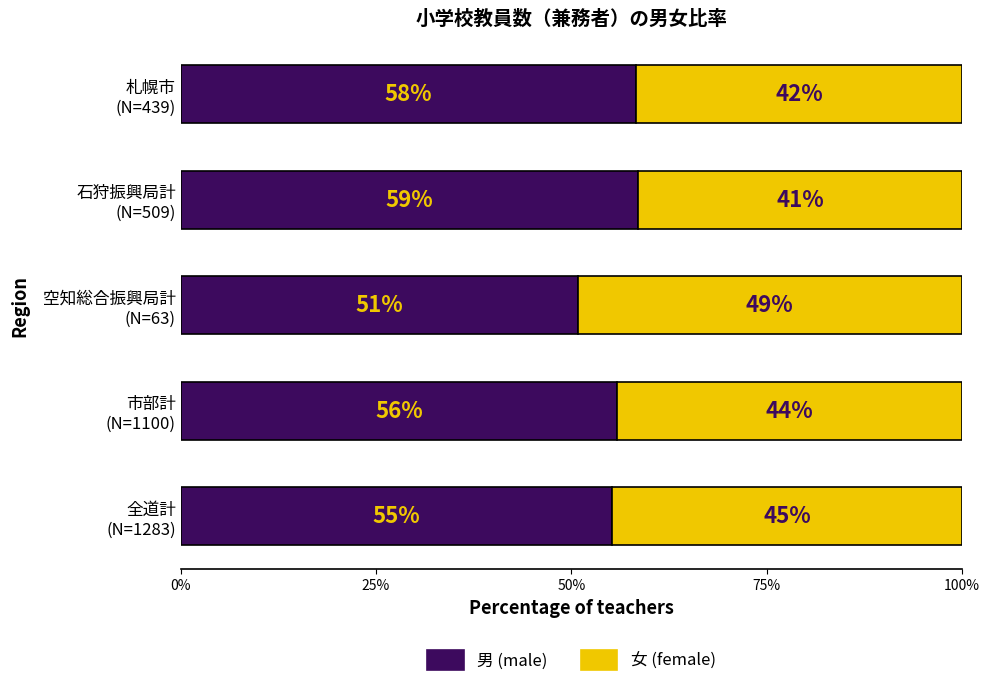

What is the maximum value for 男 (male)?

58.5